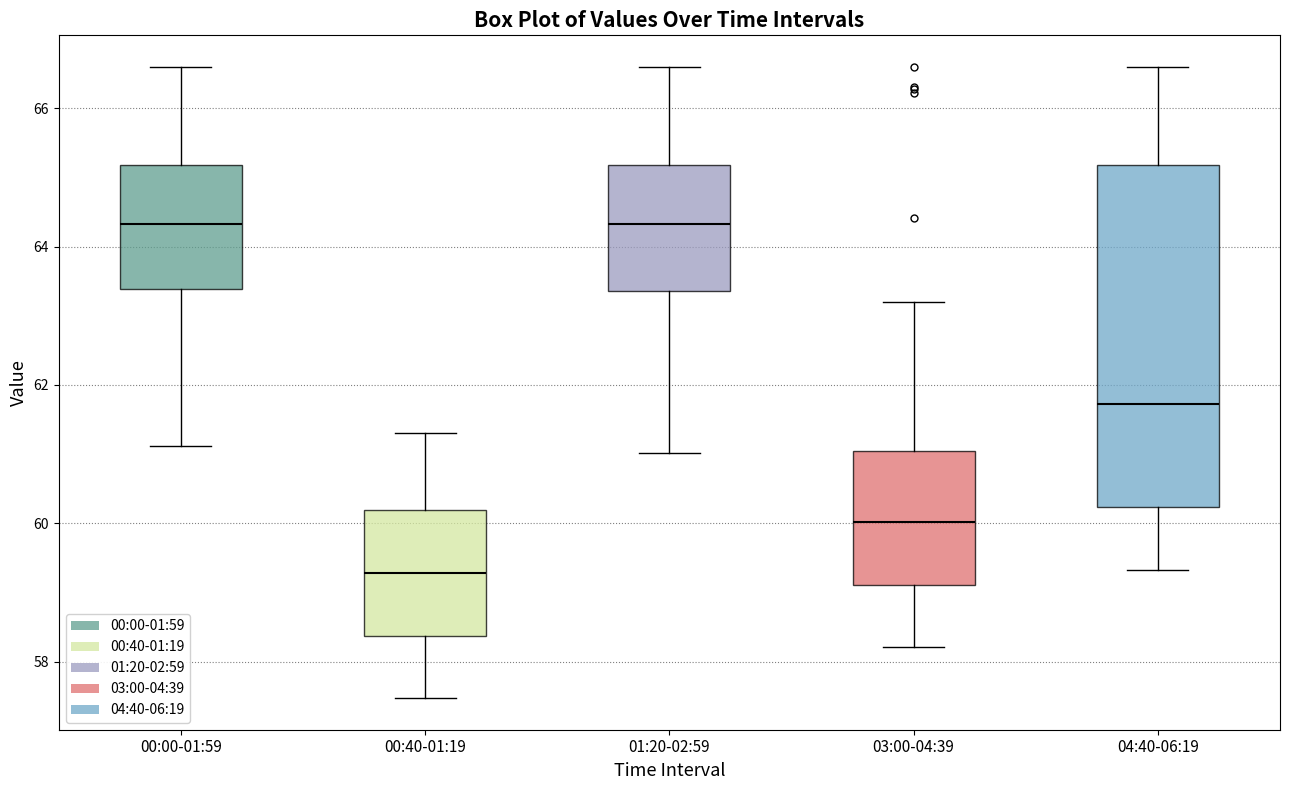

Which box's median line is the lowest?

00:40-01:19